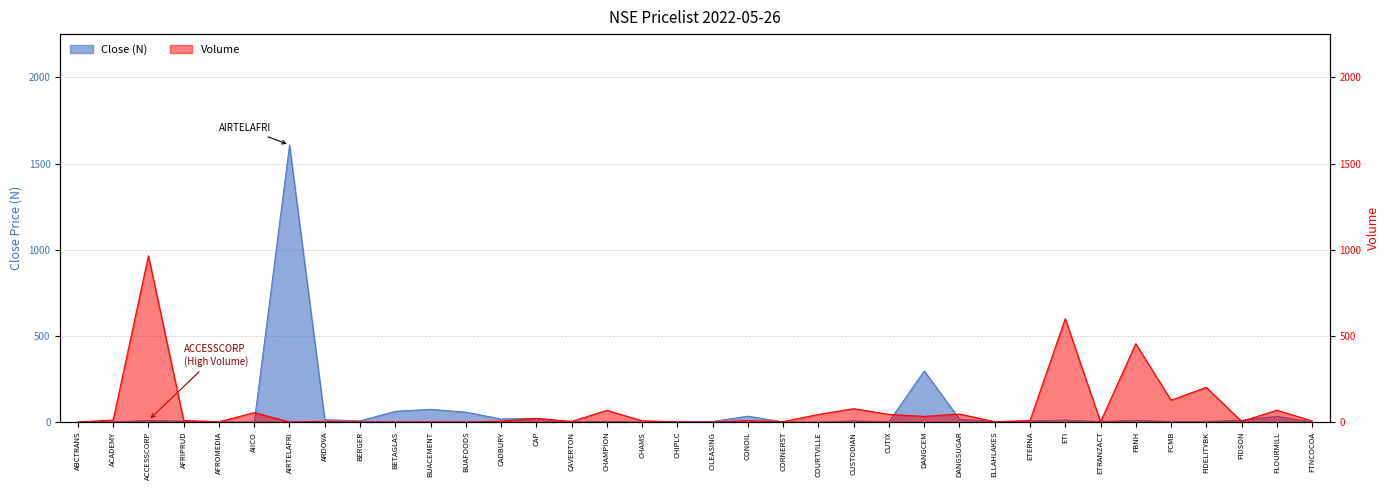

What is the total value across all series at ARDOVA?

18.5